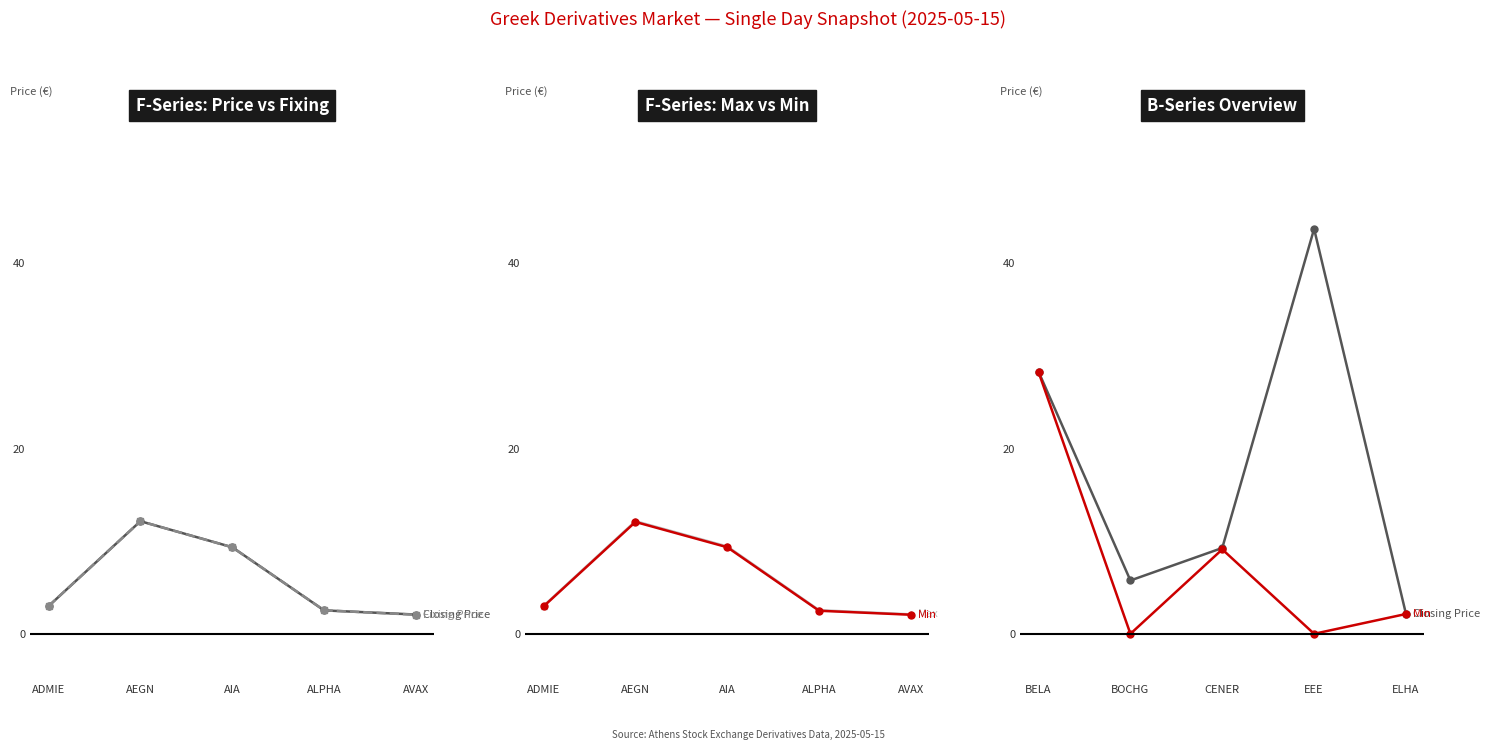

Reading right to left, extract all data points from this chart.

Closing Price: 2.2	43.7	9.3	5.8	28.3
Fixing Price: 2.1	2.5	9.3	12.2	3.0
Max: 2.1	2.5	9.4	12.2	3.0
Min: 2.1	0.0	9.1	0.0	28.3